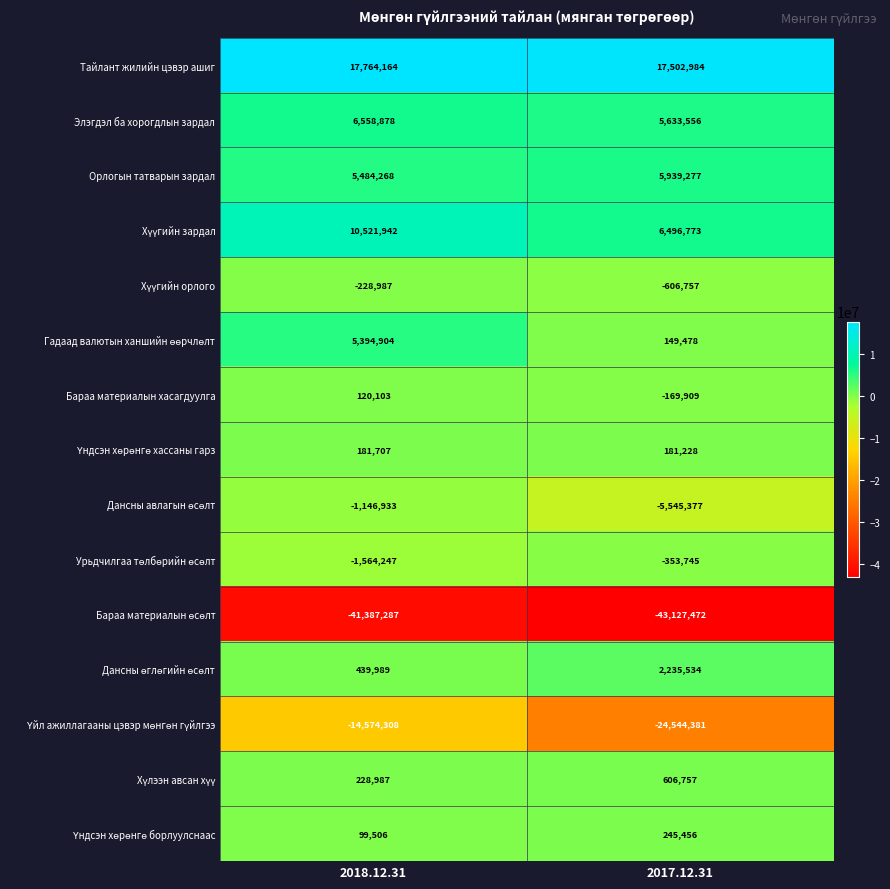

Which label corresponds to the smallest value in the chart?

2017.12.31